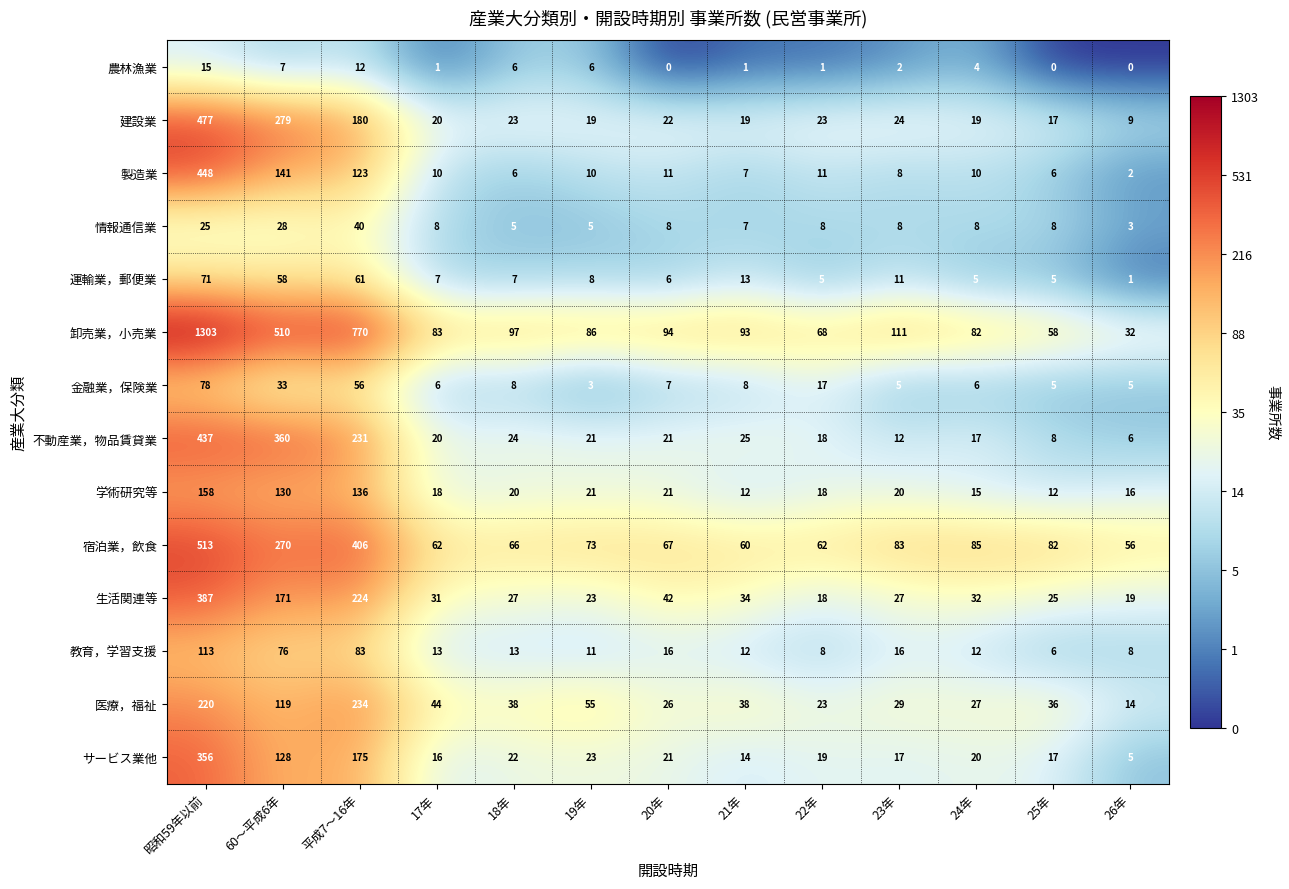

Where does the 宿泊業，飲食 series first go above 73?

昭和59年以前